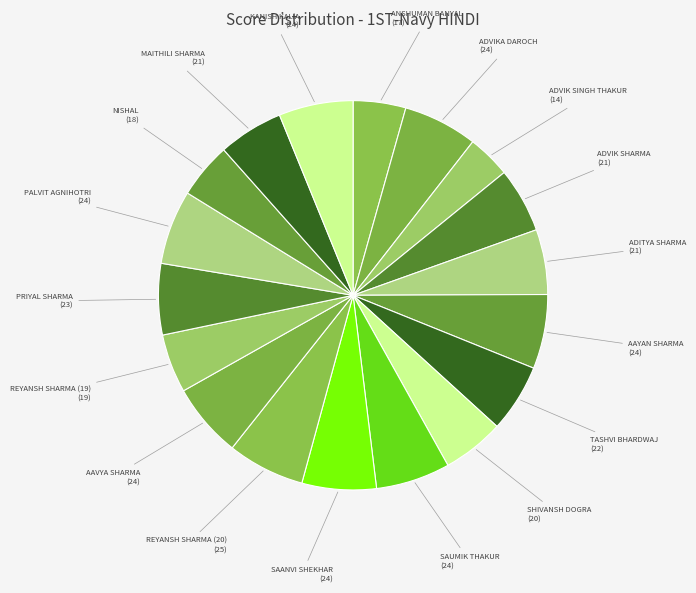

How many slices are in this pie chart?

18